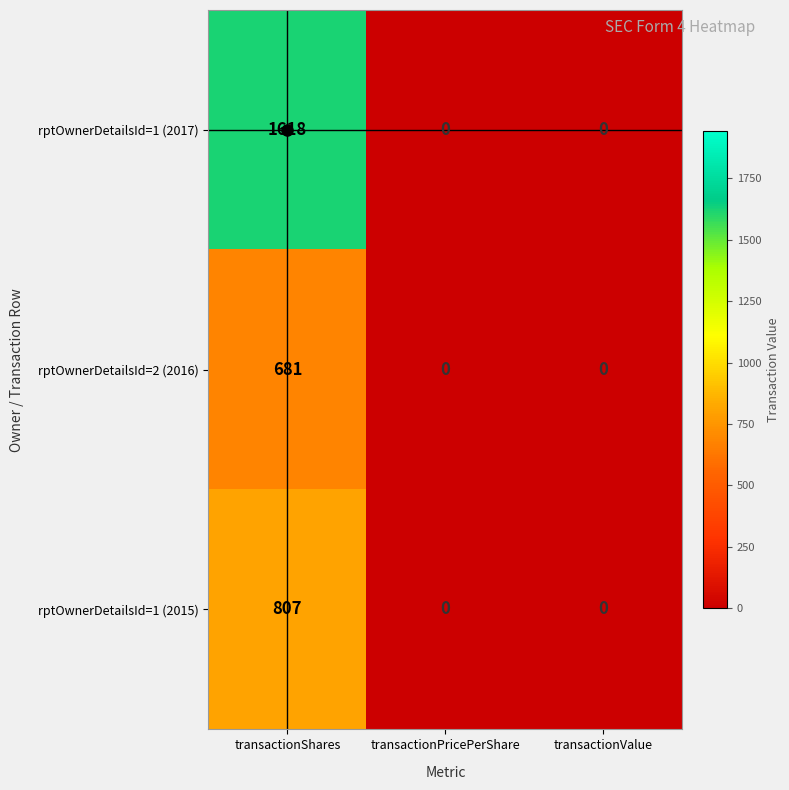

Rank the series by their maximum value, from lowest to highest.

rptOwnerDetailsId=2 (2016), rptOwnerDetailsId=1 (2015), rptOwnerDetailsId=1 (2017)